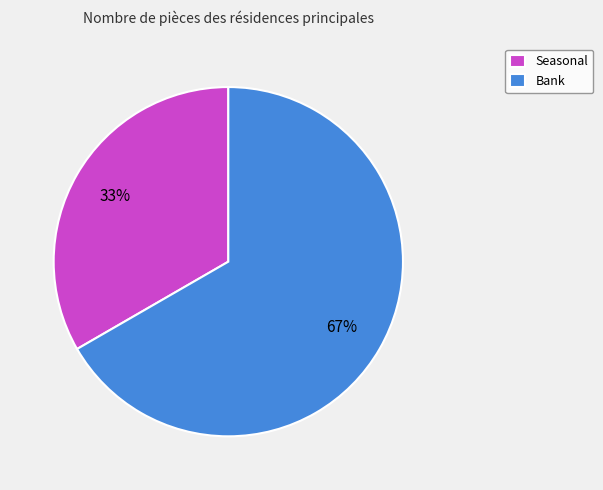

To the nearest percent, what portion does Bank represent?

67%